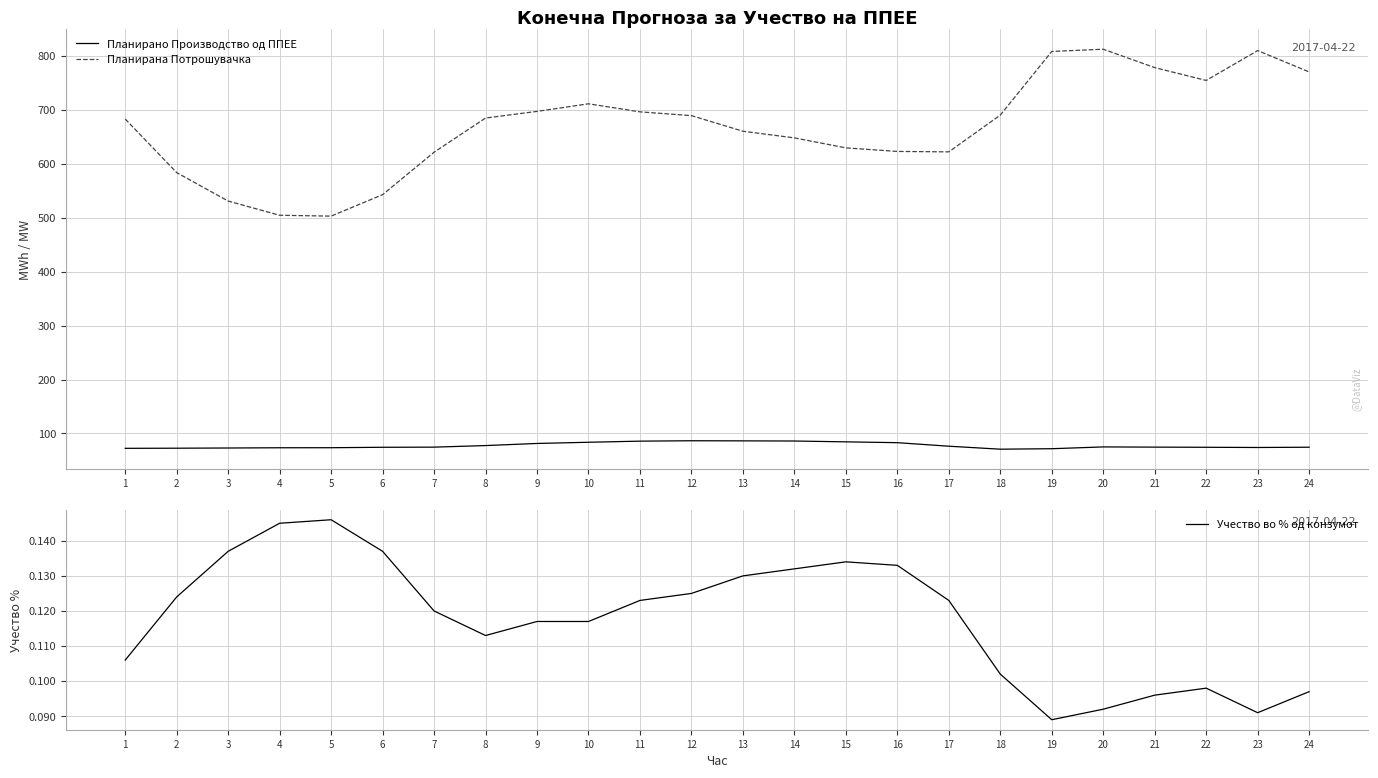

True or false: Учество во % од конзумот and Планирана Потрошувачка intersect in this chart.

False